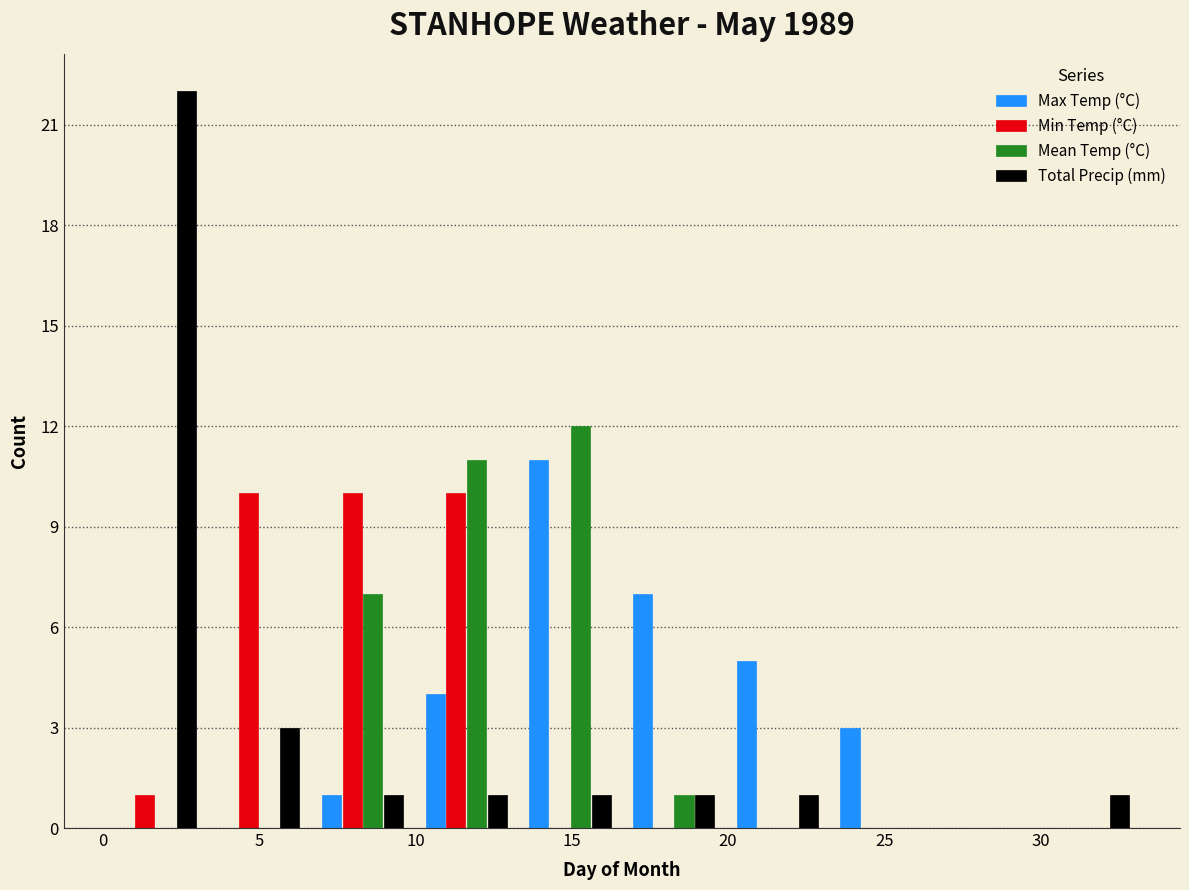

Reading left to right, transcribe this chart: for each range on the x-axis, give the height of each series' bar. Neither the bar edges nor the heights are printed on the chart, so give them approximately, as read against the axes.

0.0 to 3.5: Max Temp (°C)=0	Min Temp (°C)=1	Mean Temp (°C)=0	Total Precip (mm)=22
3.5 to 6.5: Max Temp (°C)=0	Min Temp (°C)=10	Mean Temp (°C)=0	Total Precip (mm)=3
6.5 to 10.0: Max Temp (°C)=1	Min Temp (°C)=10	Mean Temp (°C)=7	Total Precip (mm)=1
10.0 to 13.5: Max Temp (°C)=4	Min Temp (°C)=10	Mean Temp (°C)=11	Total Precip (mm)=1
13.5 to 16.5: Max Temp (°C)=11	Min Temp (°C)=0	Mean Temp (°C)=12	Total Precip (mm)=1
16.5 to 20.0: Max Temp (°C)=7	Min Temp (°C)=0	Mean Temp (°C)=1	Total Precip (mm)=1
20.0 to 23.0: Max Temp (°C)=5	Min Temp (°C)=0	Mean Temp (°C)=0	Total Precip (mm)=1
23.0 to 26.5: Max Temp (°C)=3	Min Temp (°C)=0	Mean Temp (°C)=0	Total Precip (mm)=0
26.5 to 30.0: Max Temp (°C)=0	Min Temp (°C)=0	Mean Temp (°C)=0	Total Precip (mm)=0
30.0 to 33.0: Max Temp (°C)=0	Min Temp (°C)=0	Mean Temp (°C)=0	Total Precip (mm)=1